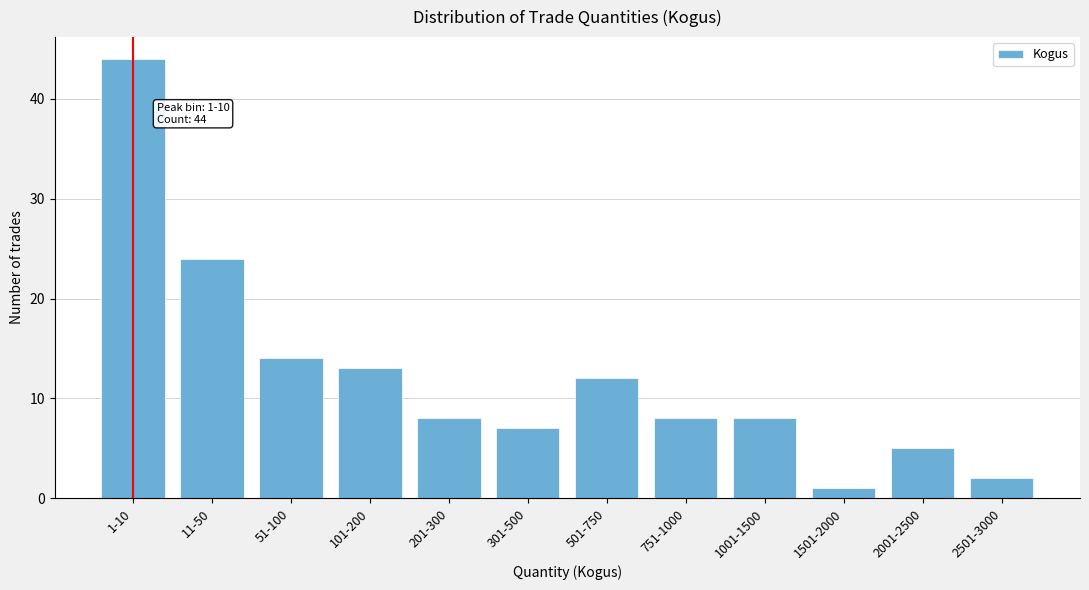

Reading left to right, extract all data points from this chart.

1-10=44	11-50=24	51-100=14	101-200=13	201-300=8	301-500=7	501-750=12	751-1000=8	1001-1500=8	1501-2000=1	2001-2500=5	2501-3000=2